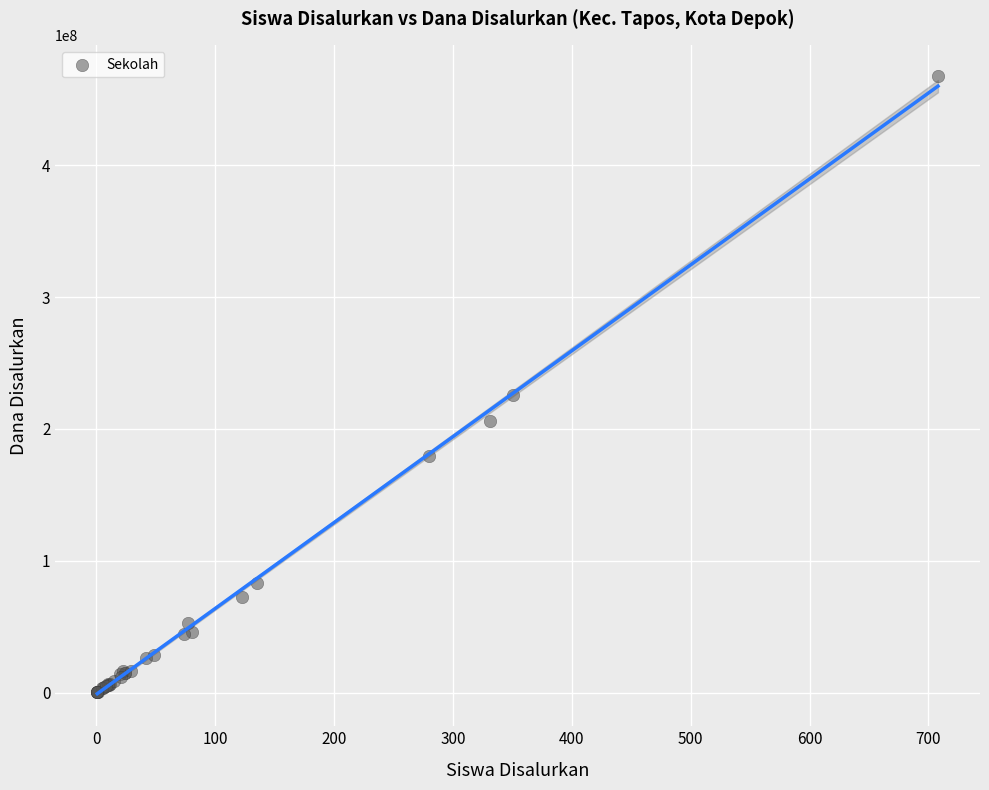

What Y value in the scatter plot is closest to 233812500?

225375000